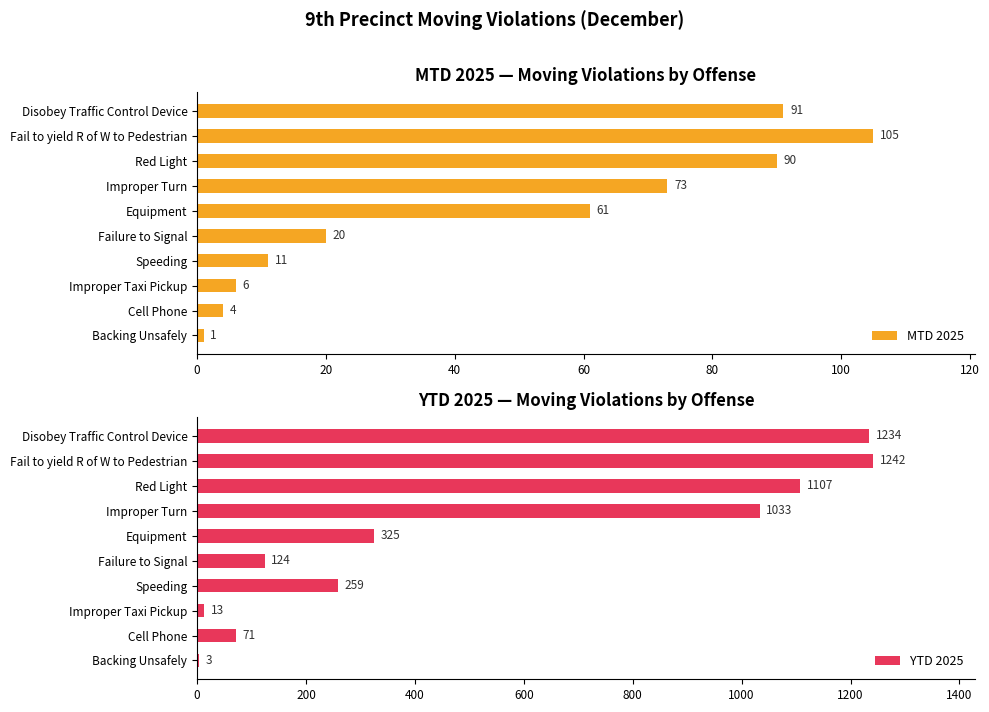

What is the maximum value shown in the chart?

1242